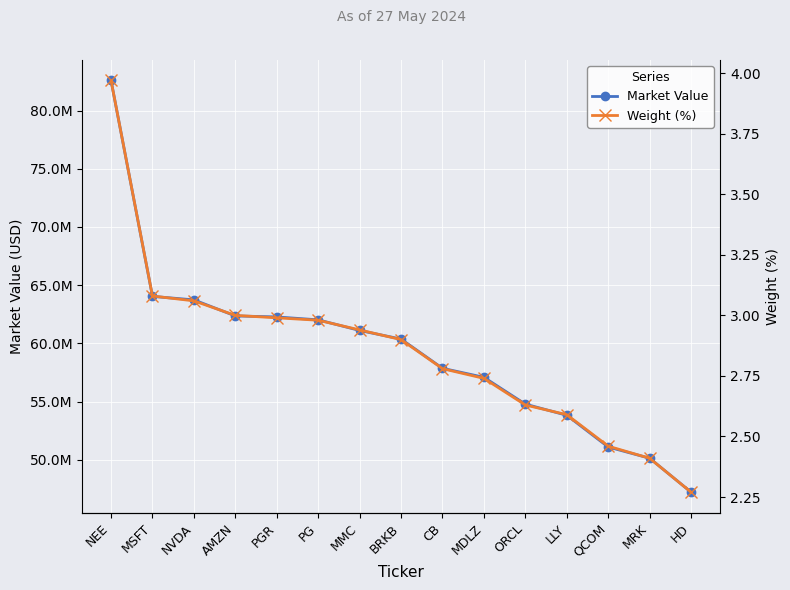

What is the approximate value of Weight (%) at MDLZ?

2.7